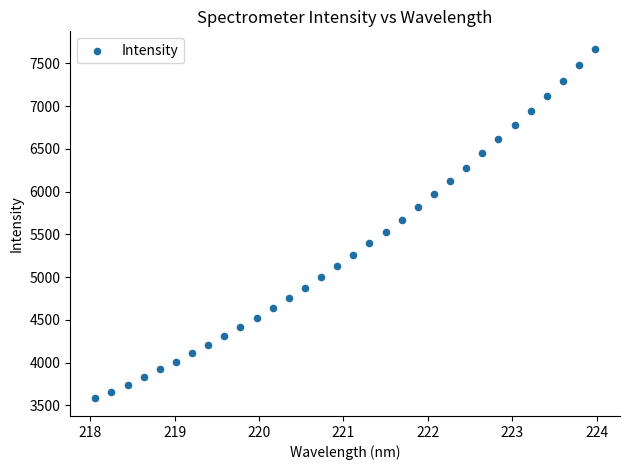

What is the range of Y values (max minus min)?

4088.5